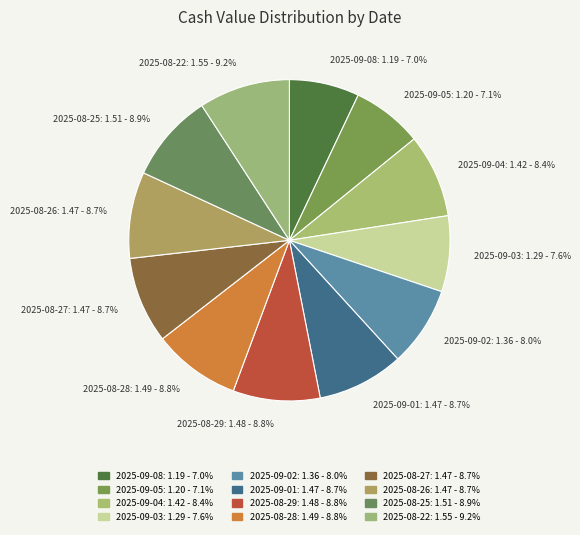

What is the ratio of the value at 2025-09-01 to the value at 2025-08-26?

1.0